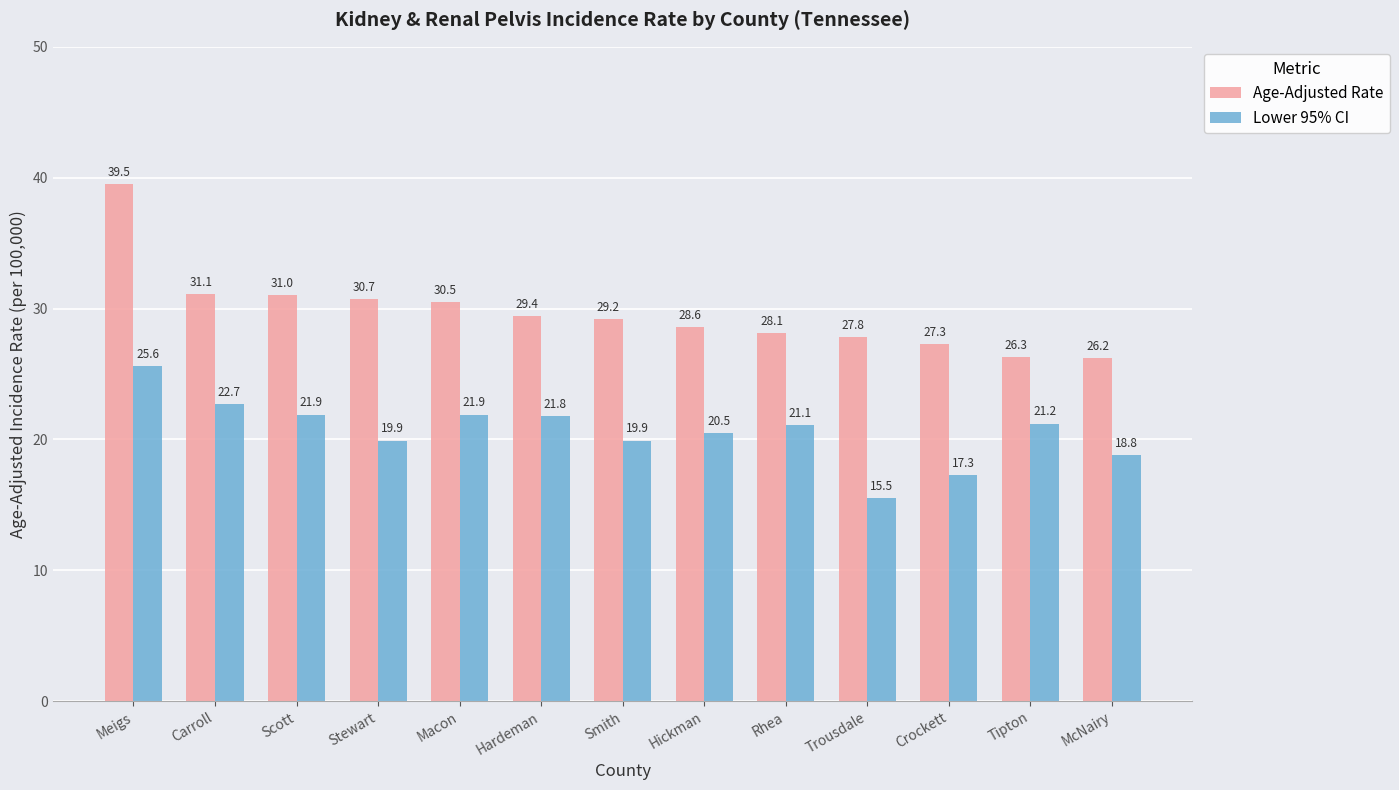

Which series has the largest total across all categories?

Age-Adjusted Rate